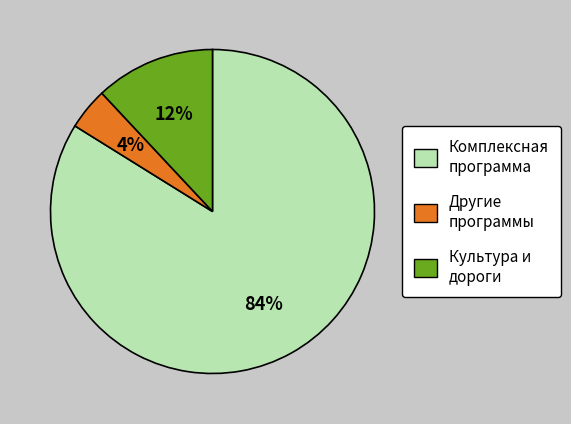

Is there a majority slice in this chart?

Yes